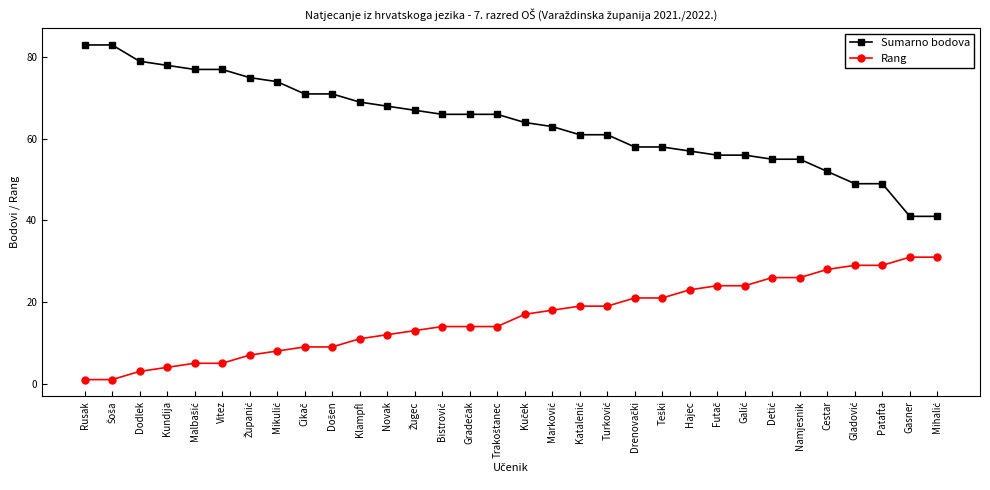

Where does the Sumarno bodova series first go above 66?

Rusak